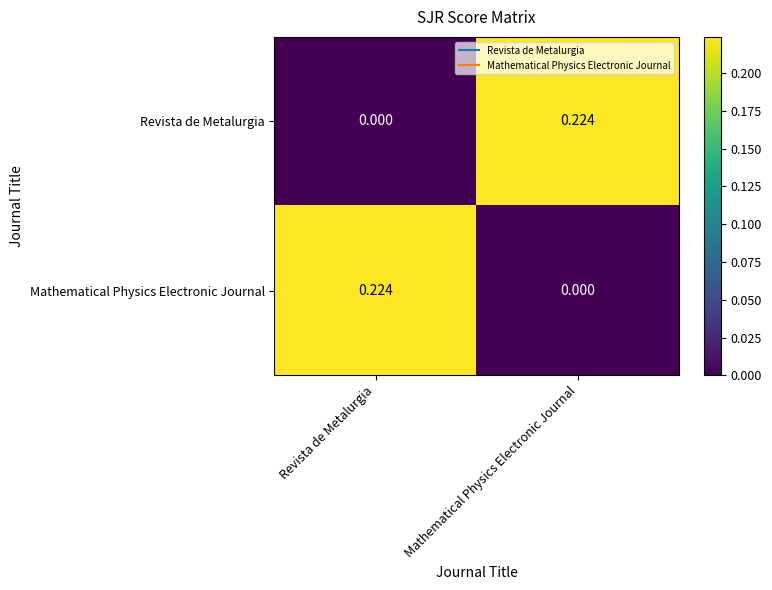

Rank the categories by Mathematical Physics Electronic Journal value from highest to lowest.

Revista de Metalurgia, Mathematical Physics Electronic Journal